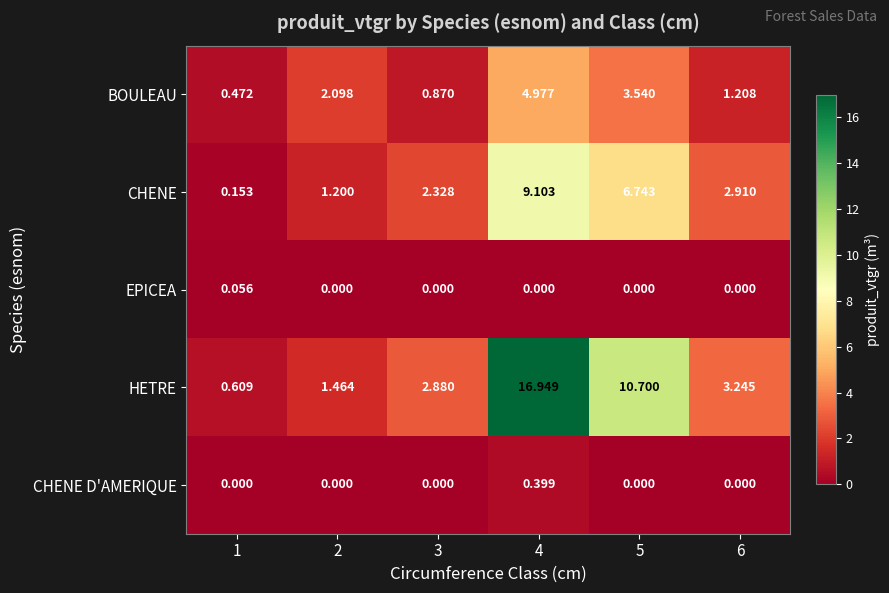

What is the total value across all series at 2?

4.8